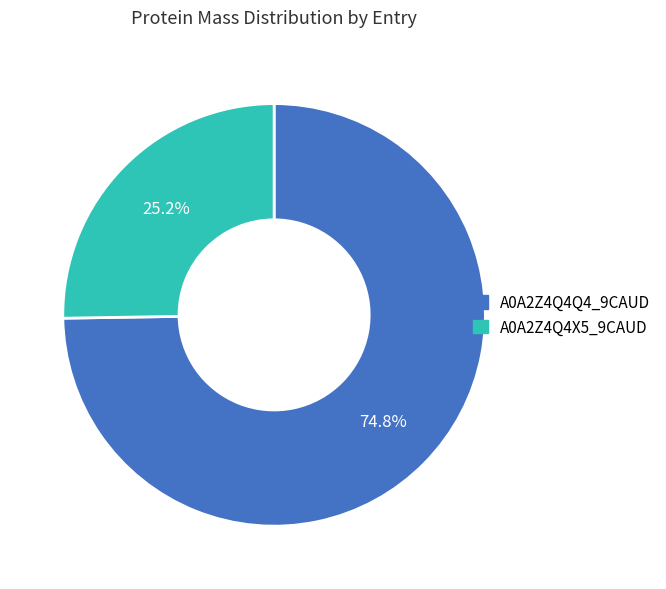

Is there any slice that represents more than half of the pie?

Yes